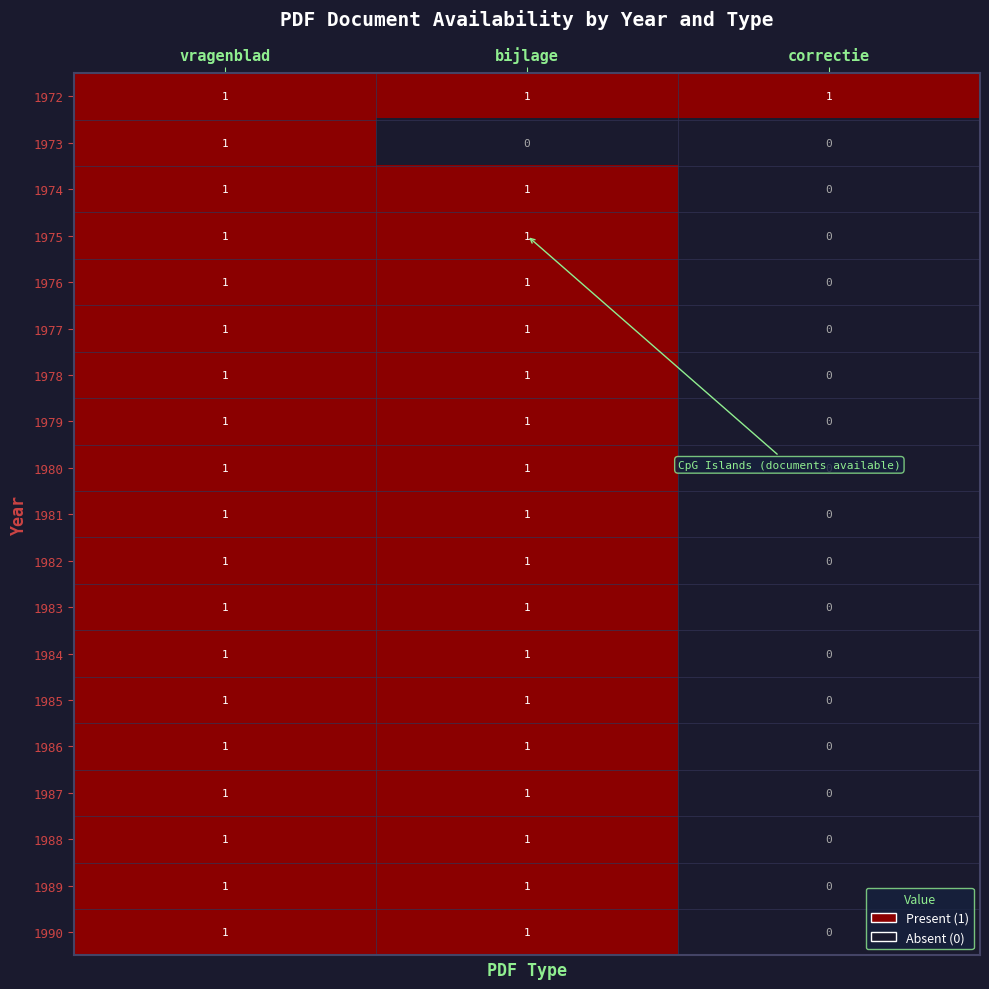

Count the 1988 values in the range 0 to 1.

3